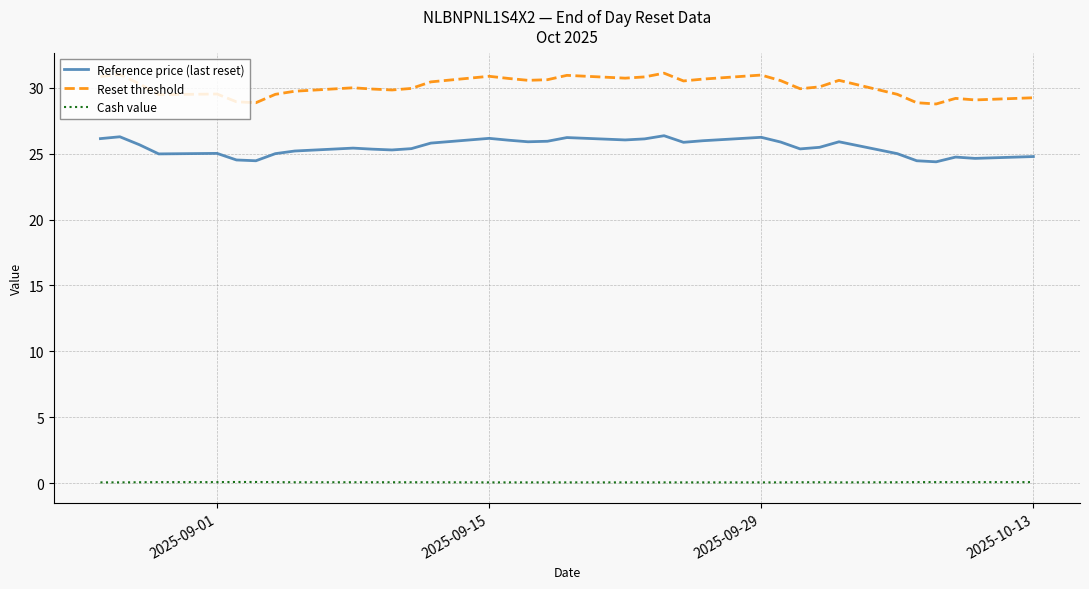

At how many categories does at least one series exceed 26?

35